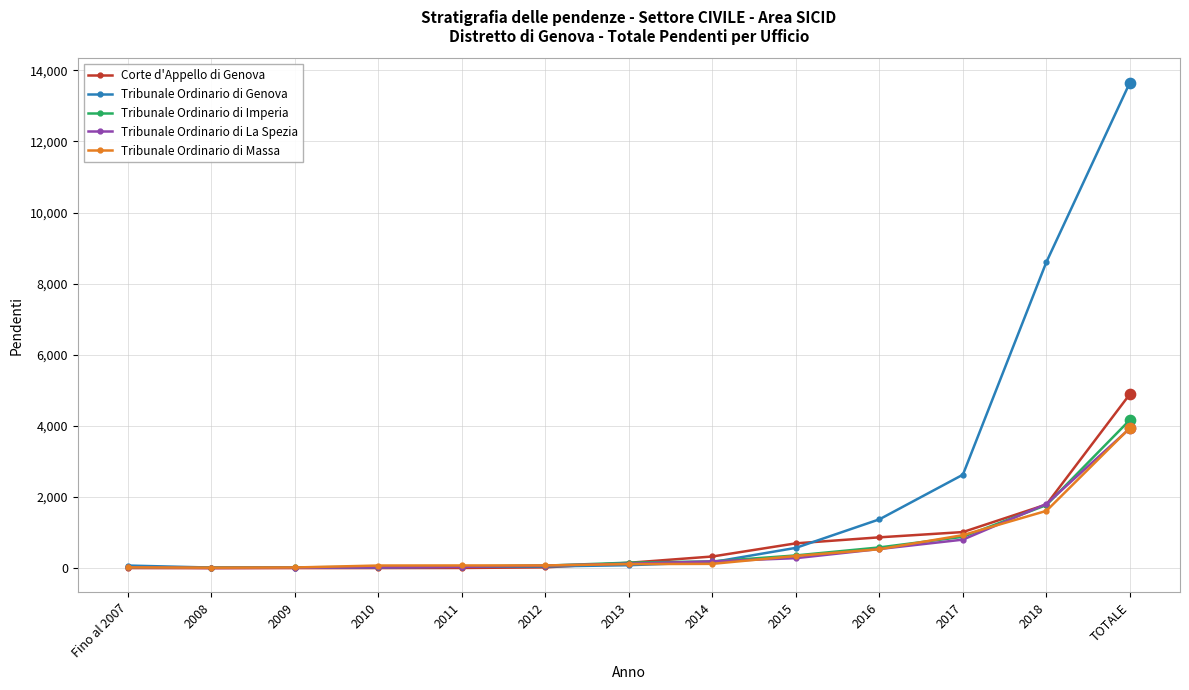

Is the value of Tribunale Ordinario di Massa at 2009 greater than the value of Tribunale Ordinario di Imperia at TOTALE?

No